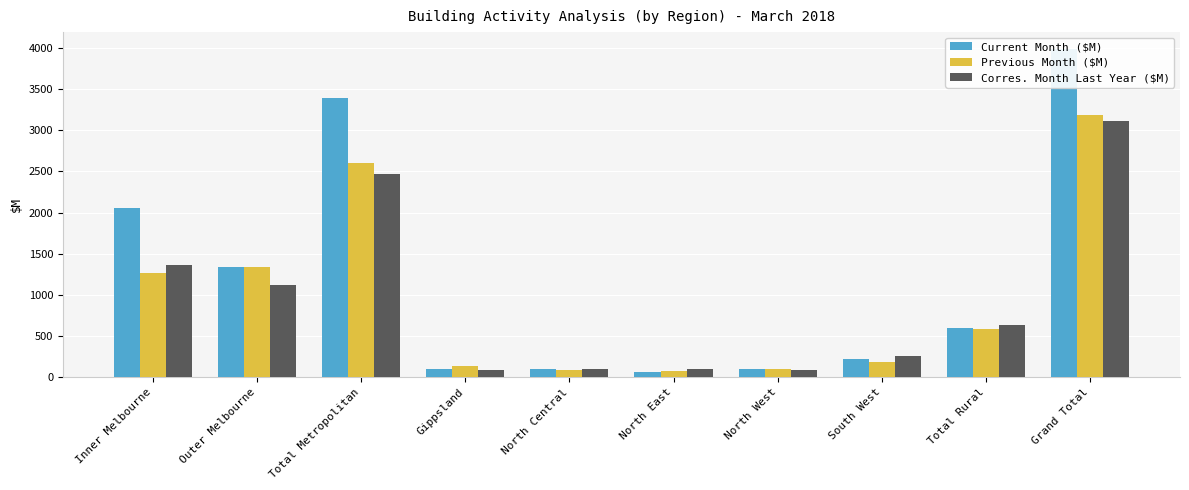

What is the spread (max minus min) of values at North West?

16.5